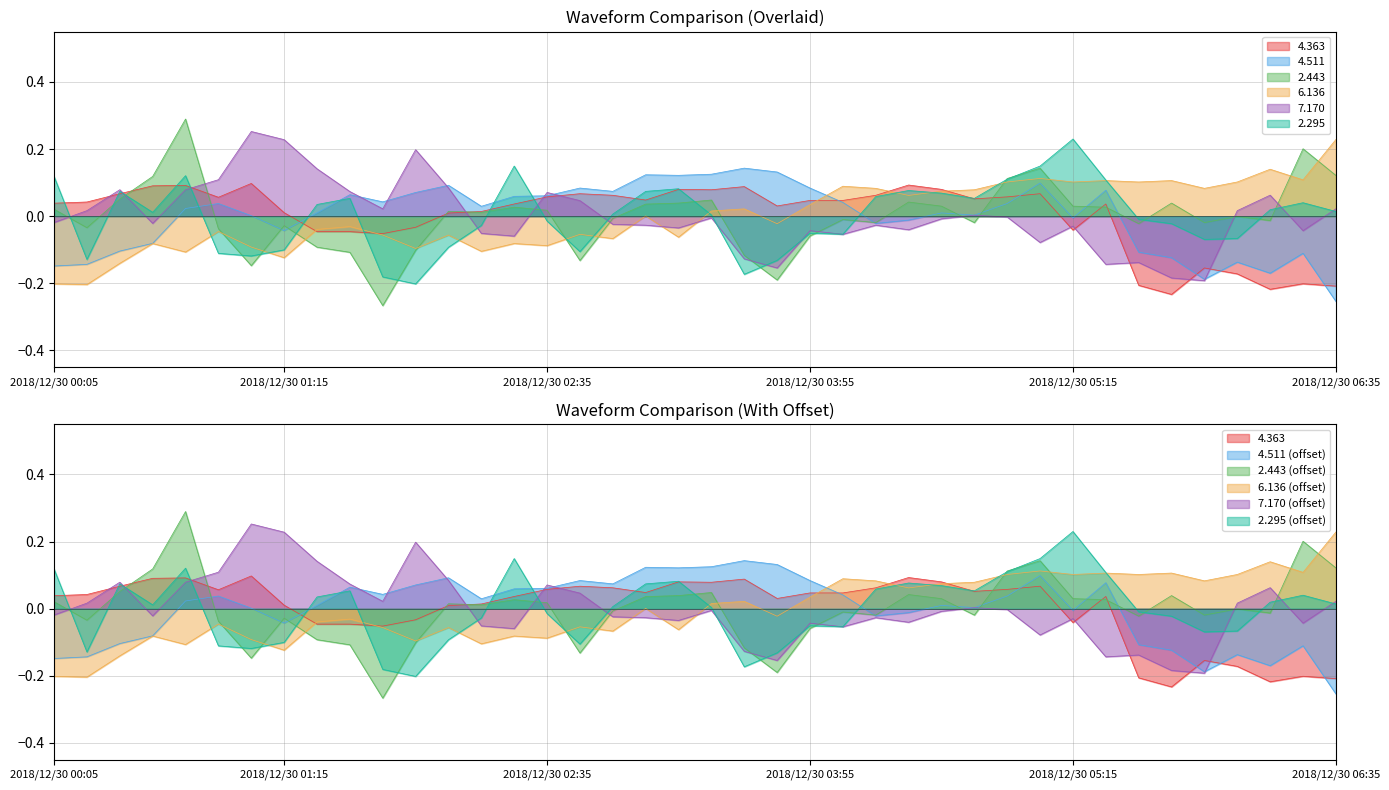

How many lines are shown in the chart?

6